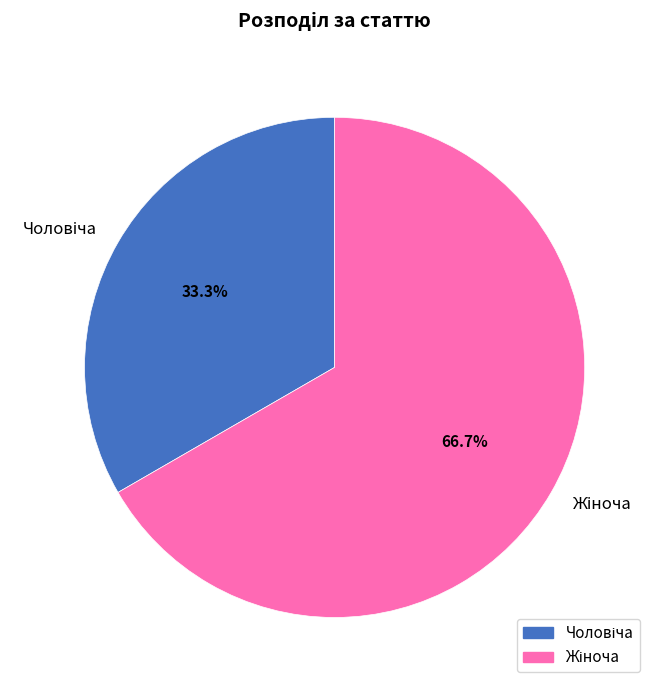

Is there any slice that represents more than half of the pie?

Yes